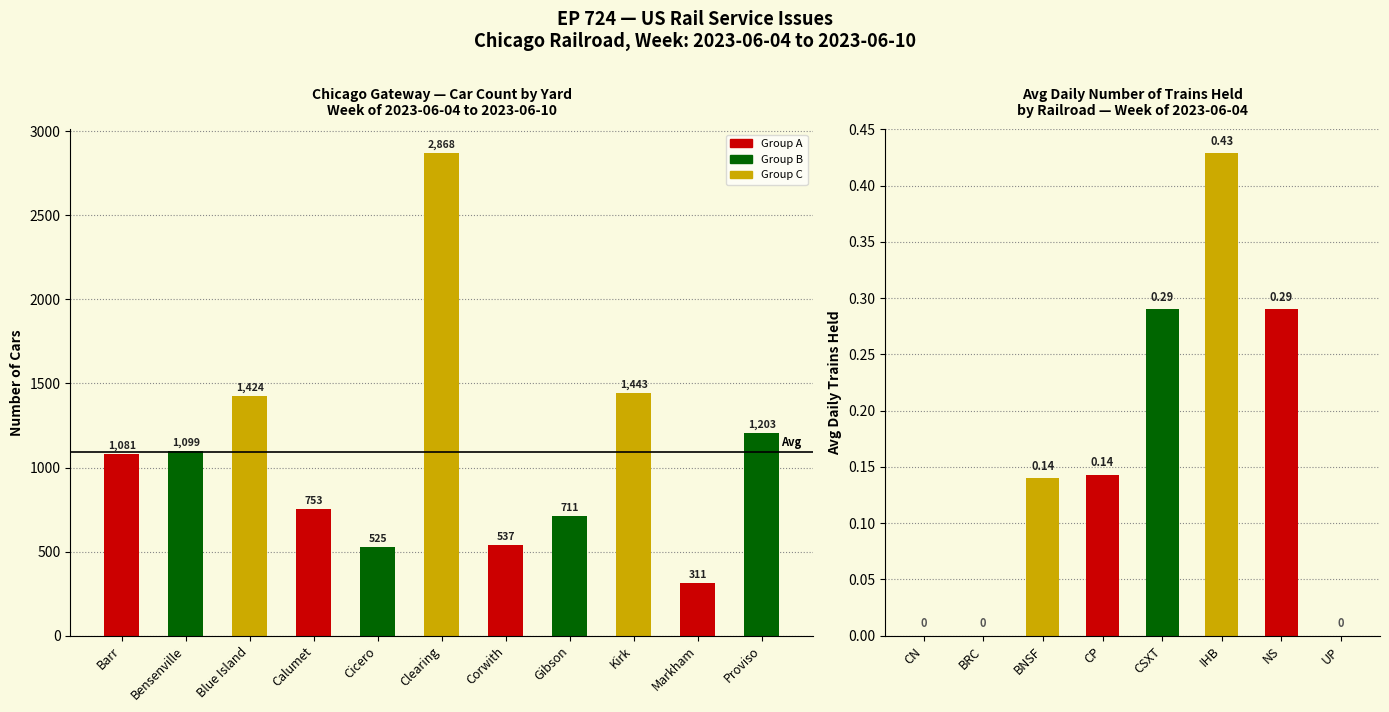

Between Kirk and Proviso, which is larger?

Kirk